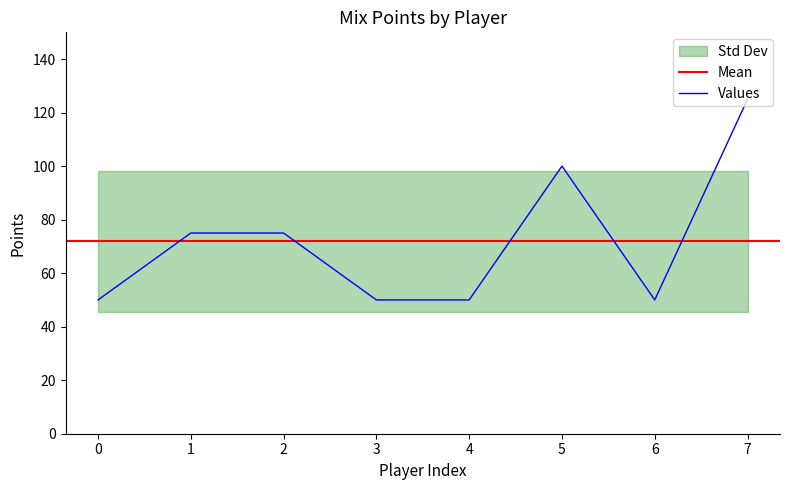

How many interior local peaks (higher than both neighbors) does the data have?

1